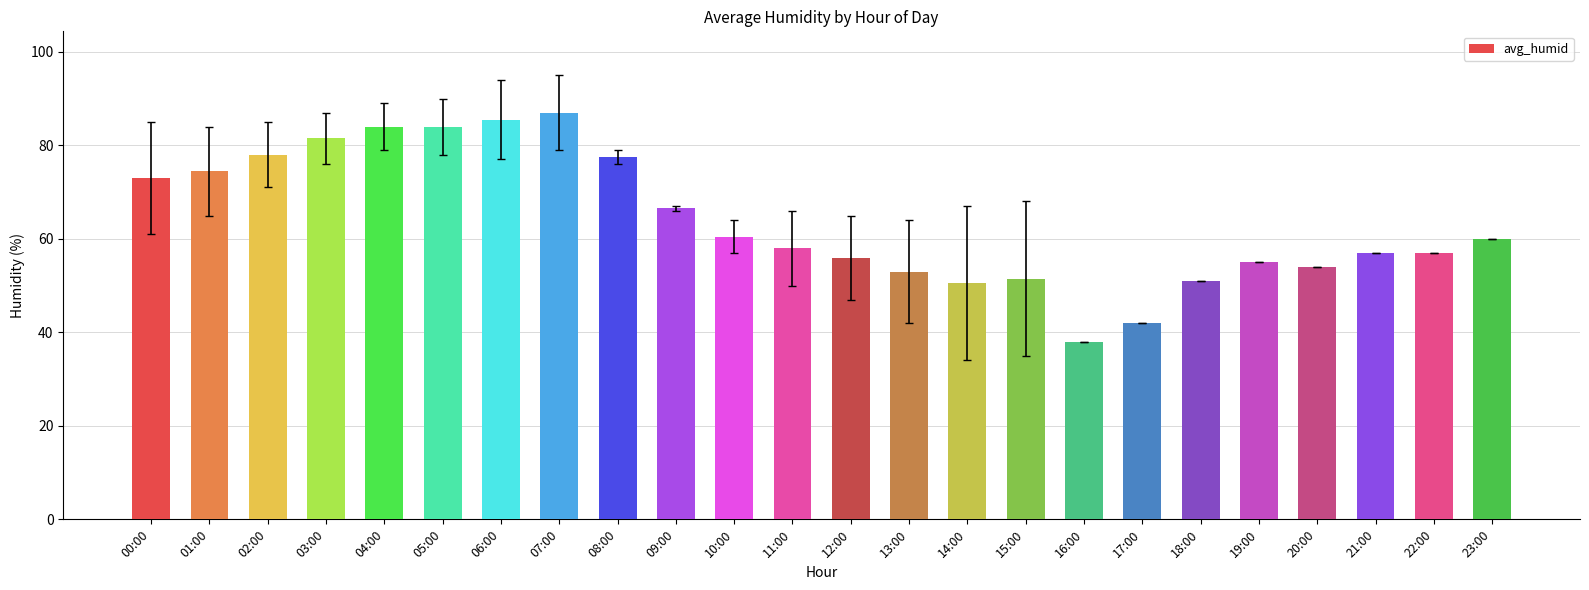

What is the label of the 5th bar from the right?

19:00